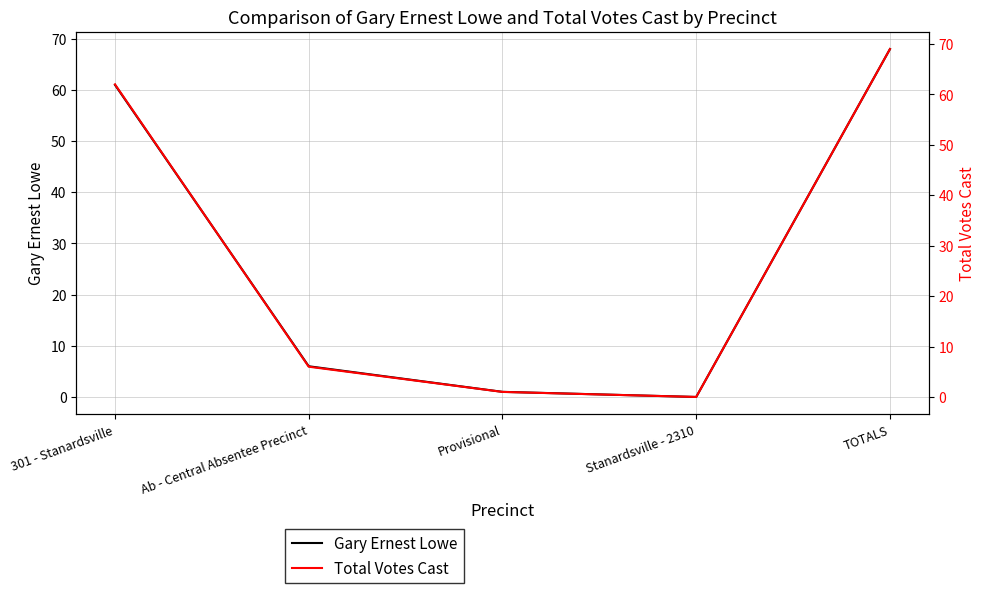

Reading left to right, extract all data points from this chart.

Gary Ernest Lowe: 301 - Stanardsville=61	Ab - Central Absentee Precinct=6	Provisional=1	Stanardsville - 2310=0	TOTALS=68
Total Votes Cast: 301 - Stanardsville=62	Ab - Central Absentee Precinct=6	Provisional=1	Stanardsville - 2310=0	TOTALS=69